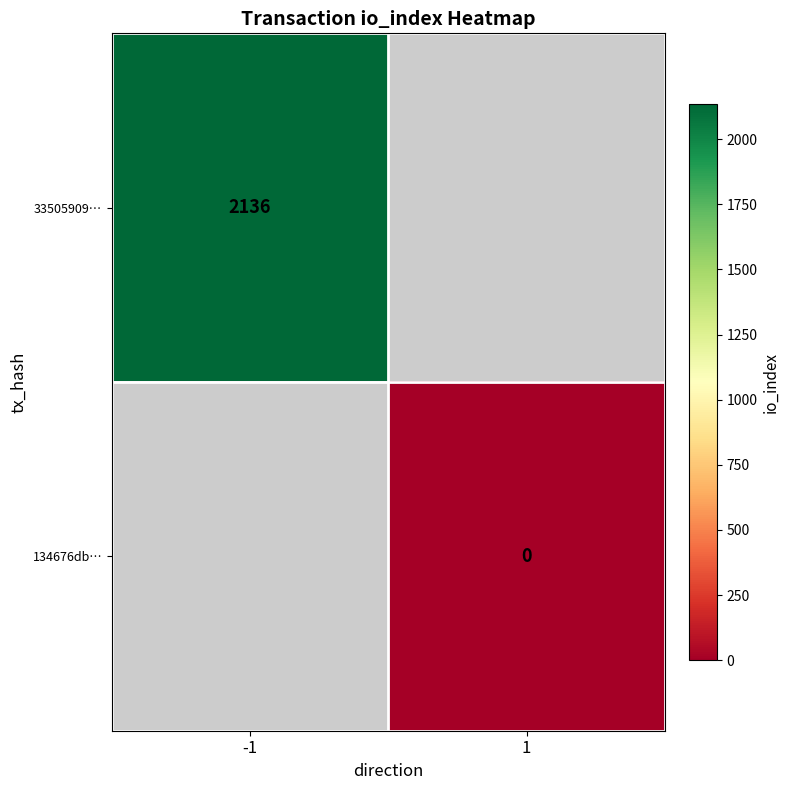

Is the value of 134676db… at 1 greater than the value of 33505909… at -1?

No